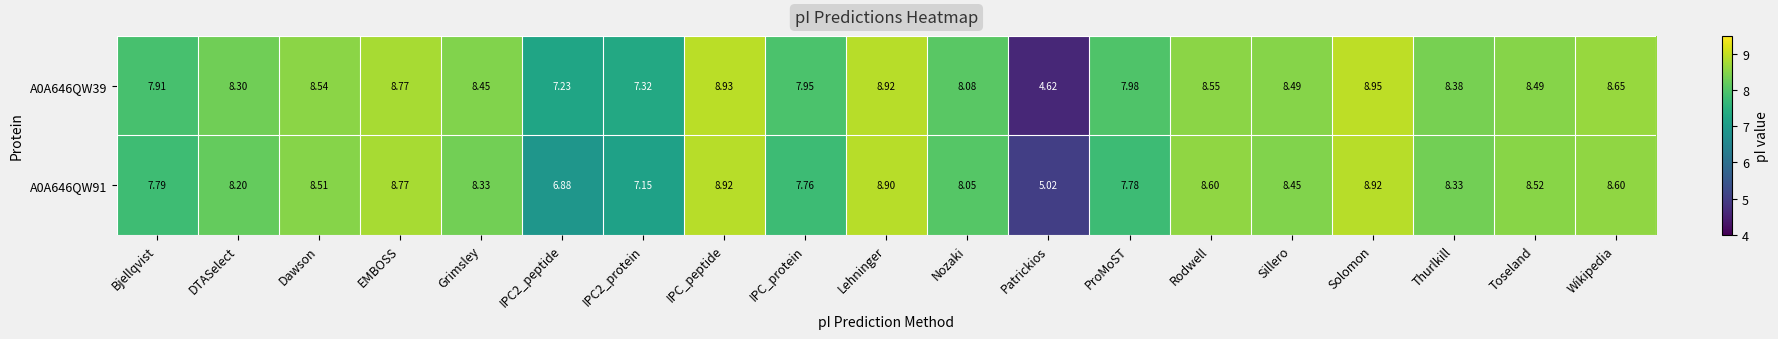

Which series changed the most between Toseland and Wikipedia?

A0A646QW39